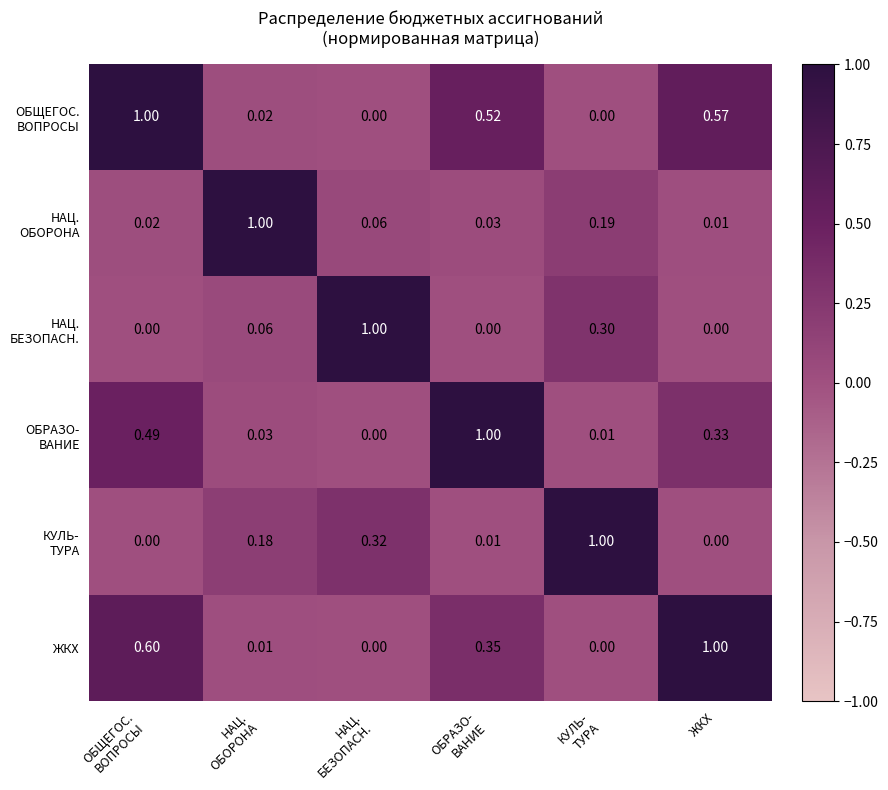

Between НАЦ. ОБОРОНА and КУЛЬ- ТУРА, which series saw the biggest shift?

КУЛЬ- ТУРА